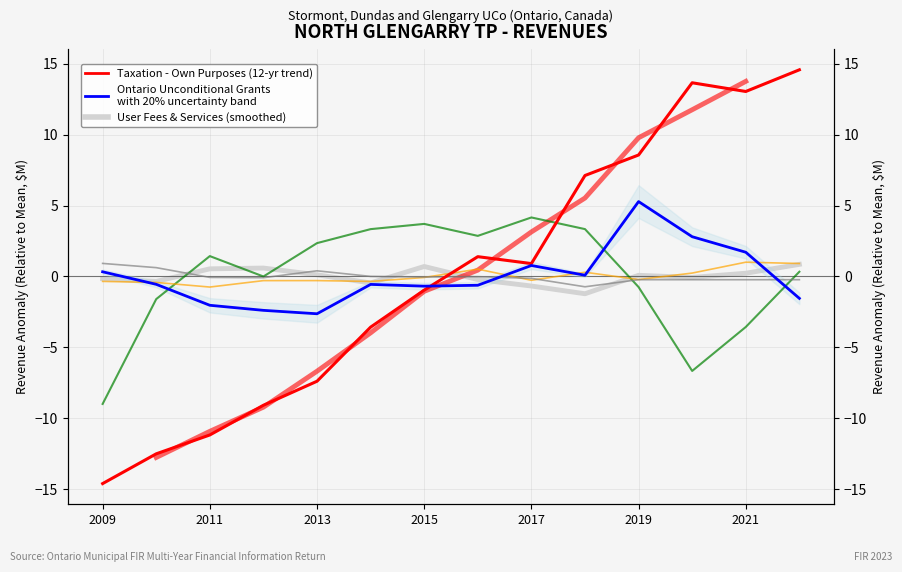

What is the label of the 5th point from the left?

2013